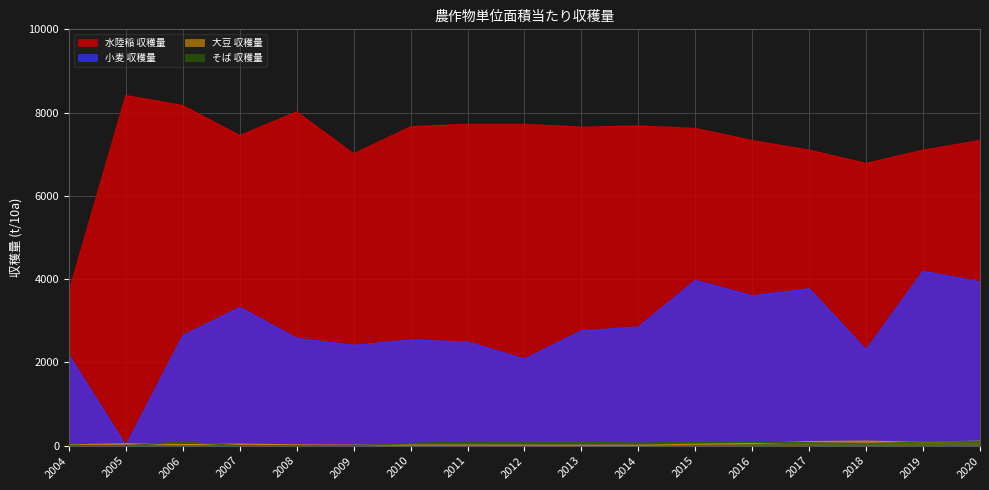

At which category is the sum across all series the highest?

2015